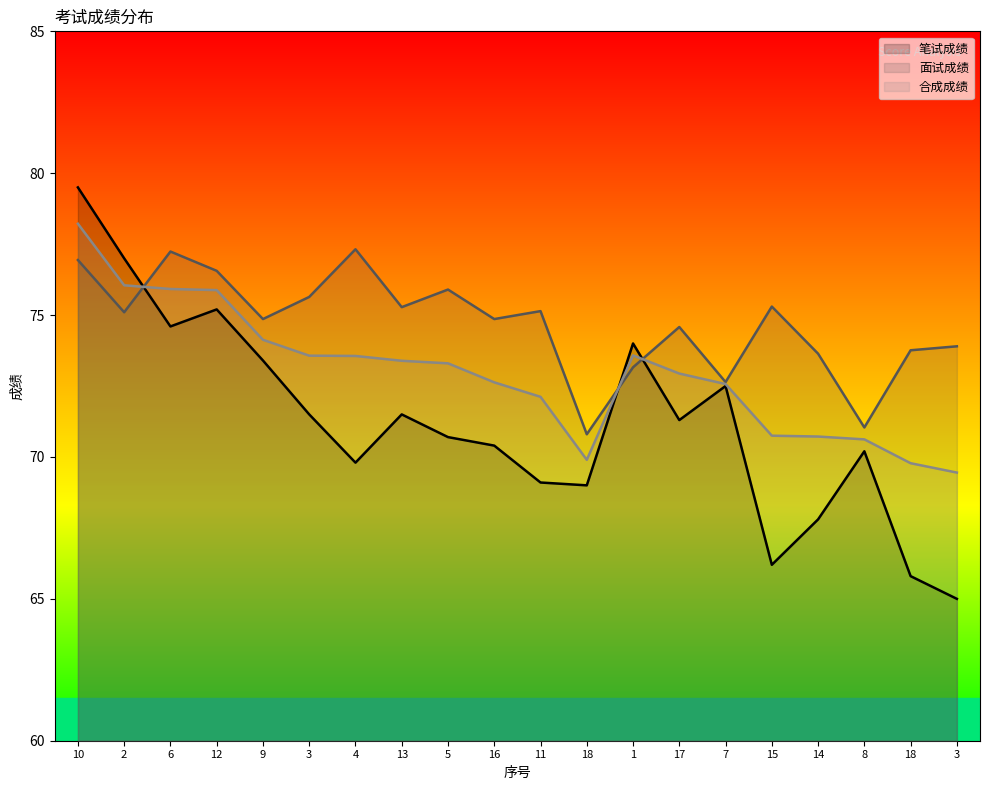

Rank the categories by 合成成绩 value from lowest to highest.

3, 18, 18, 8, 14, 15, 11, 7, 16, 17, 5, 13, 4, 3, 1, 9, 12, 6, 2, 10